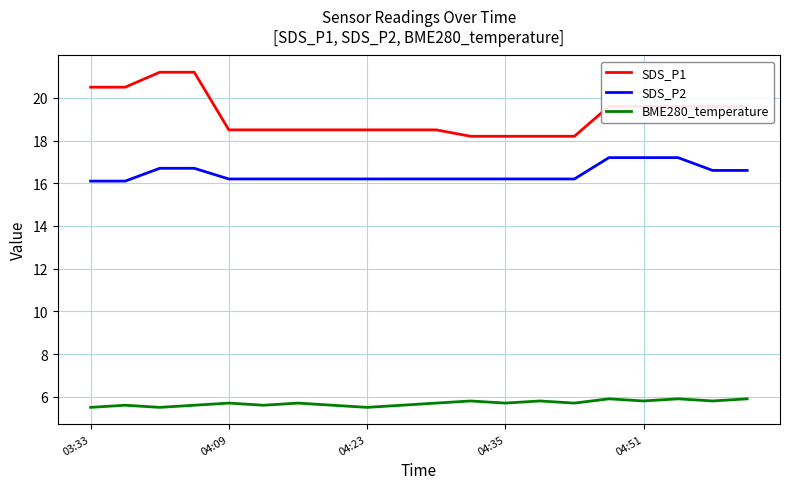

List the series in order of their overall mean, highest first.

SDS_P1, SDS_P2, BME280_temperature